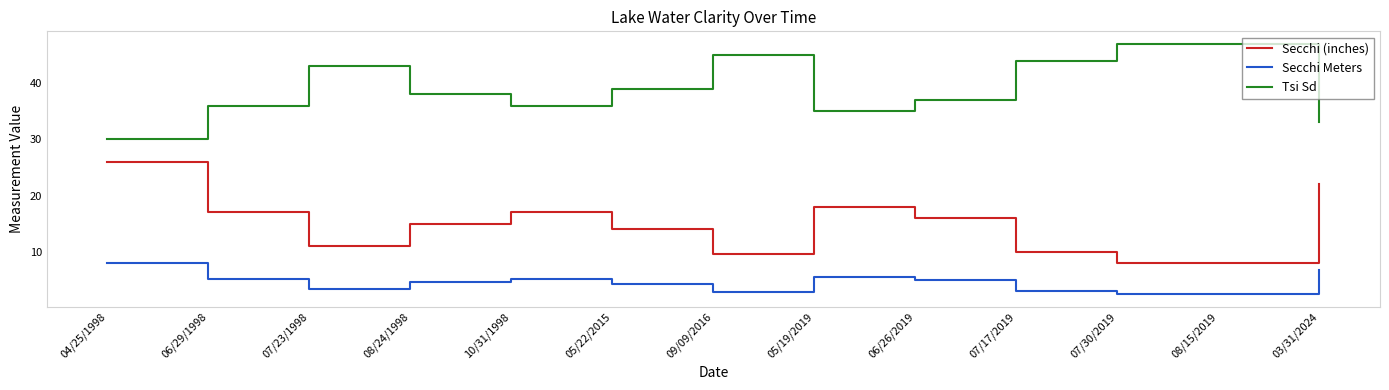

Rank the series by their maximum value, from highest to lowest.

Tsi Sd, Secchi (inches), Secchi Meters